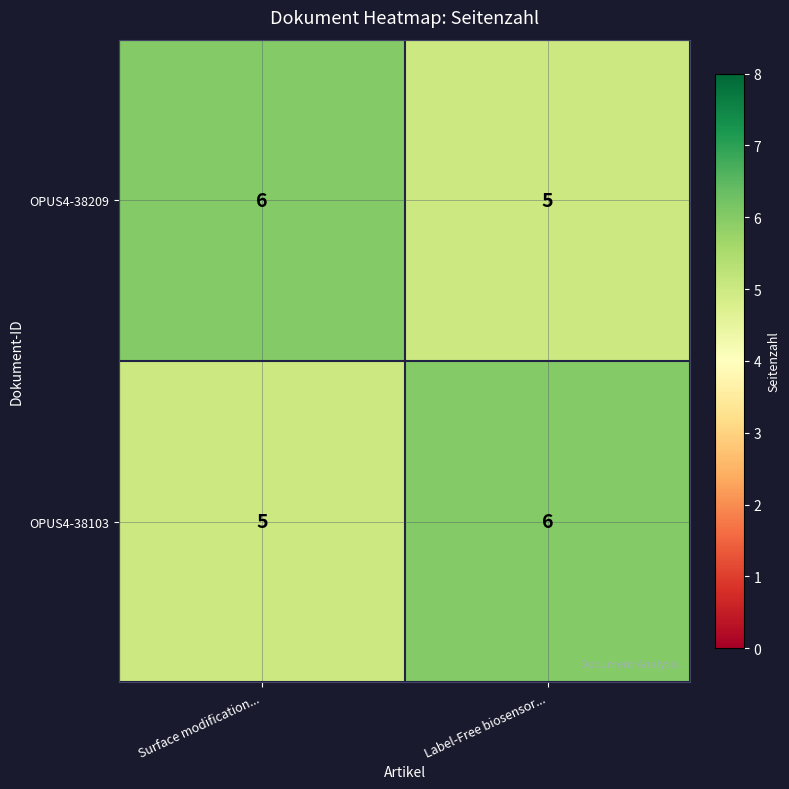

The value of OPUS4-38103 at Surface modification... is 8. True or false?

False